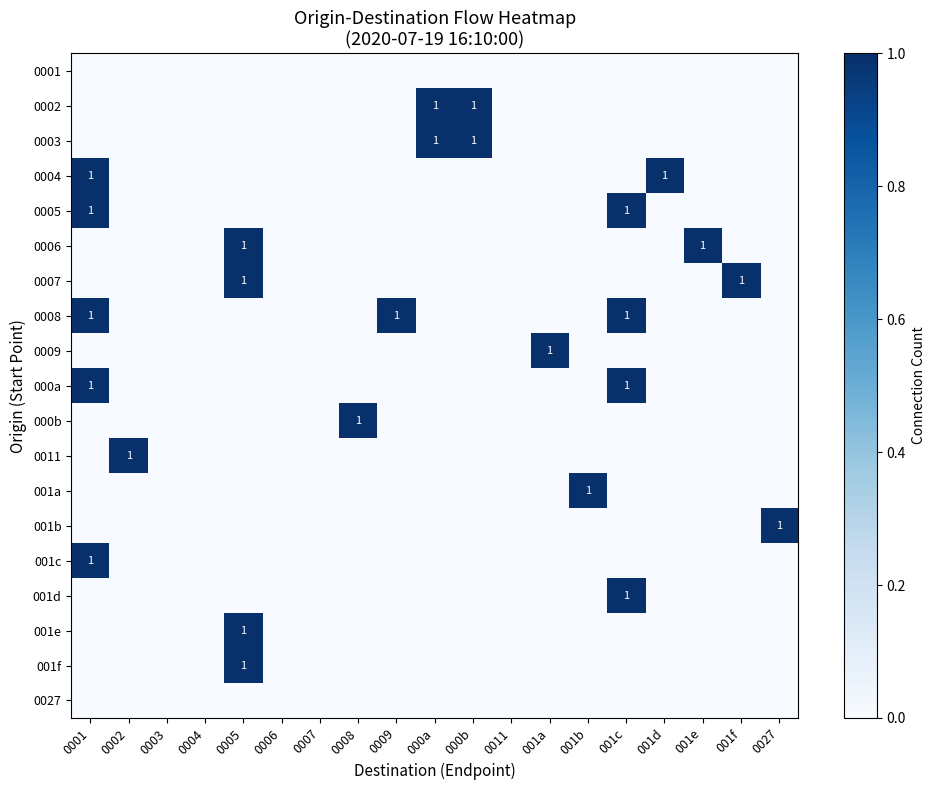

How many series are shown in this chart?

19